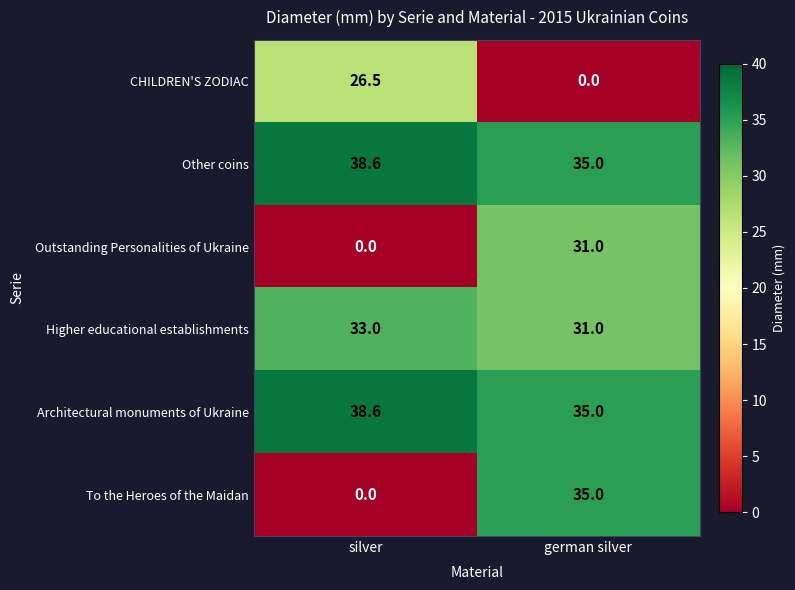

What is the total value across all series at silver?

136.7